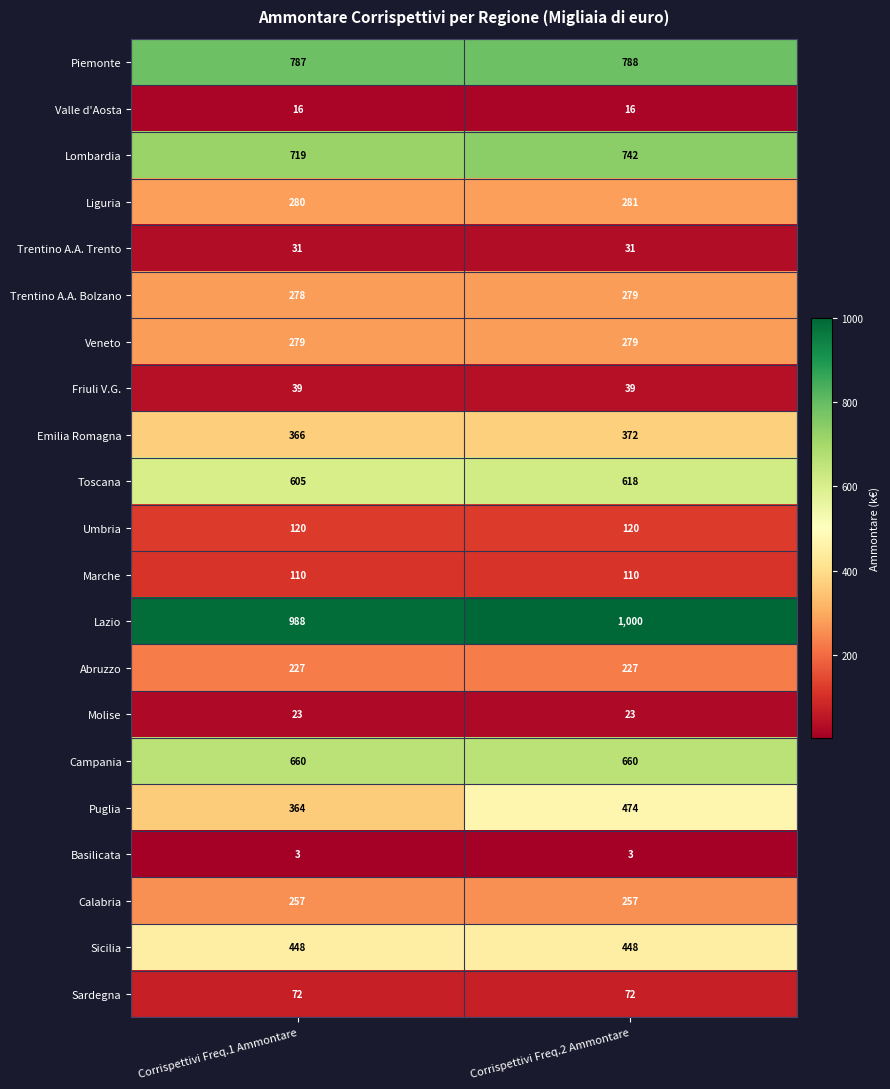

What is the average value of the Marche series?

110